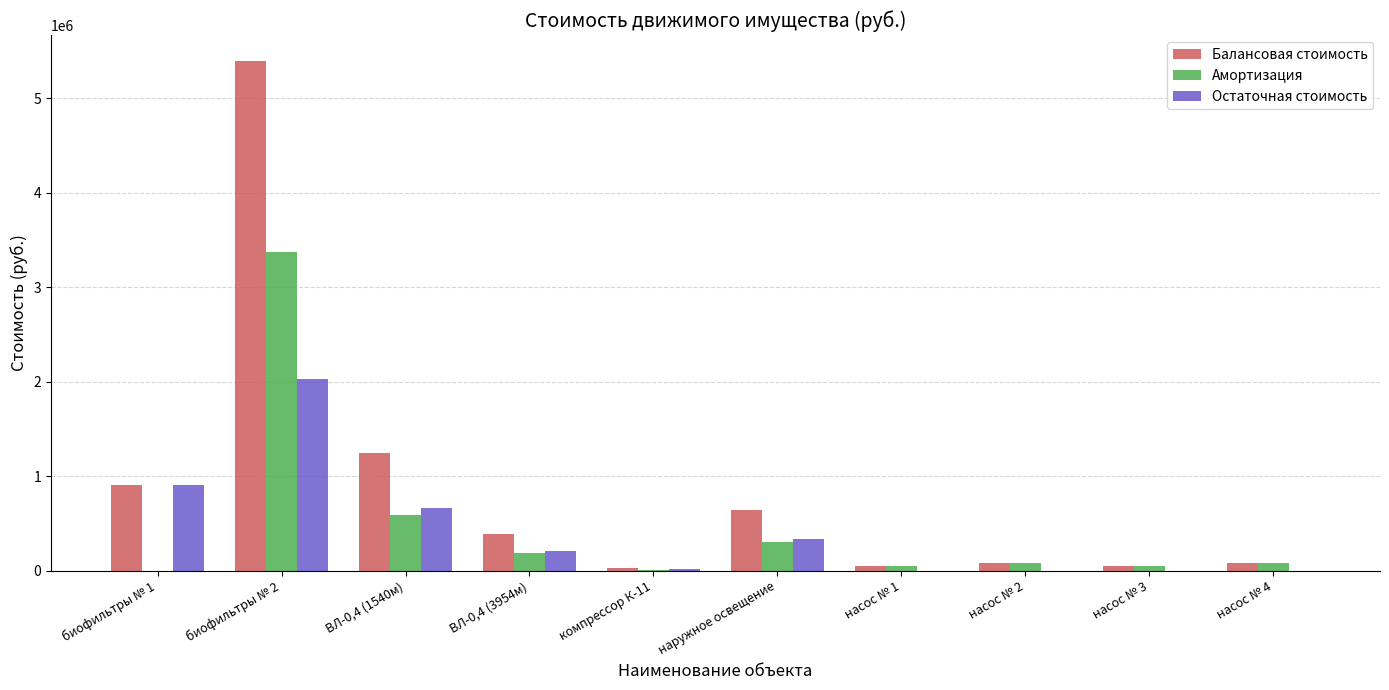

Read the Амортизация value at наружное освещение.

299919.8